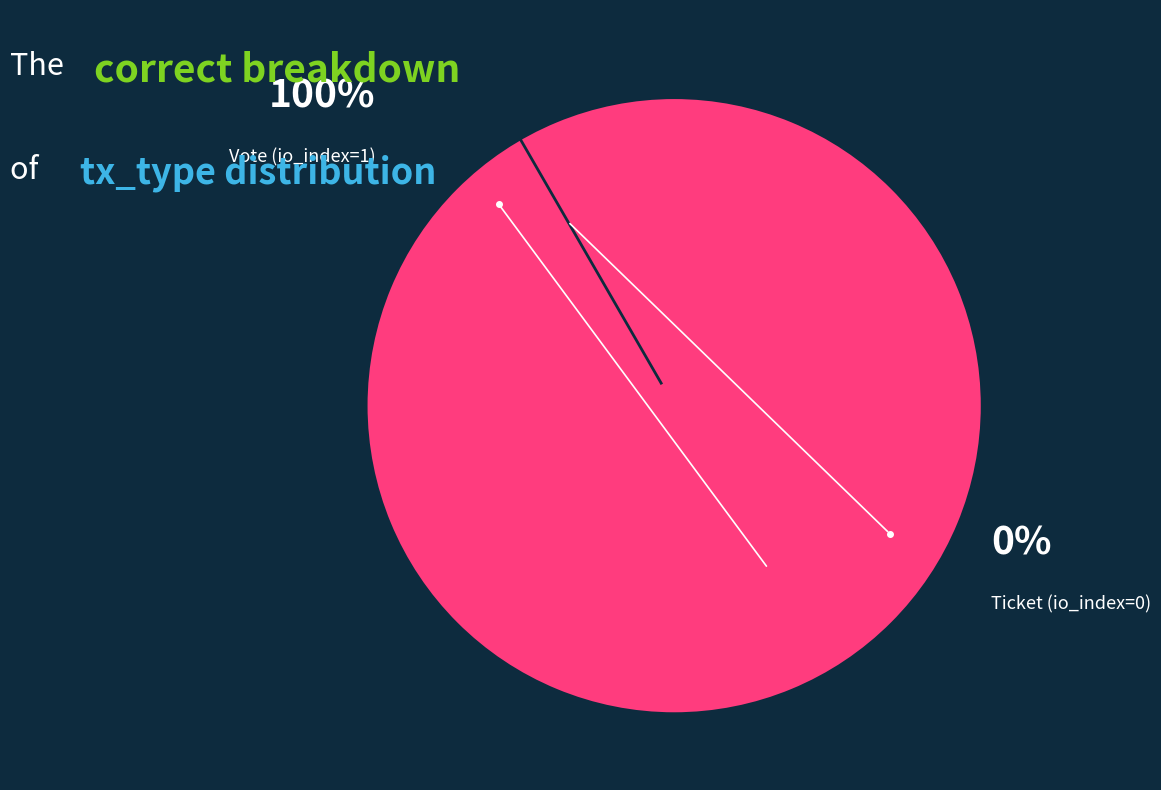

Is the sum of Vote (io_index=1) and Ticket (io_index=0) greater than half?

Yes